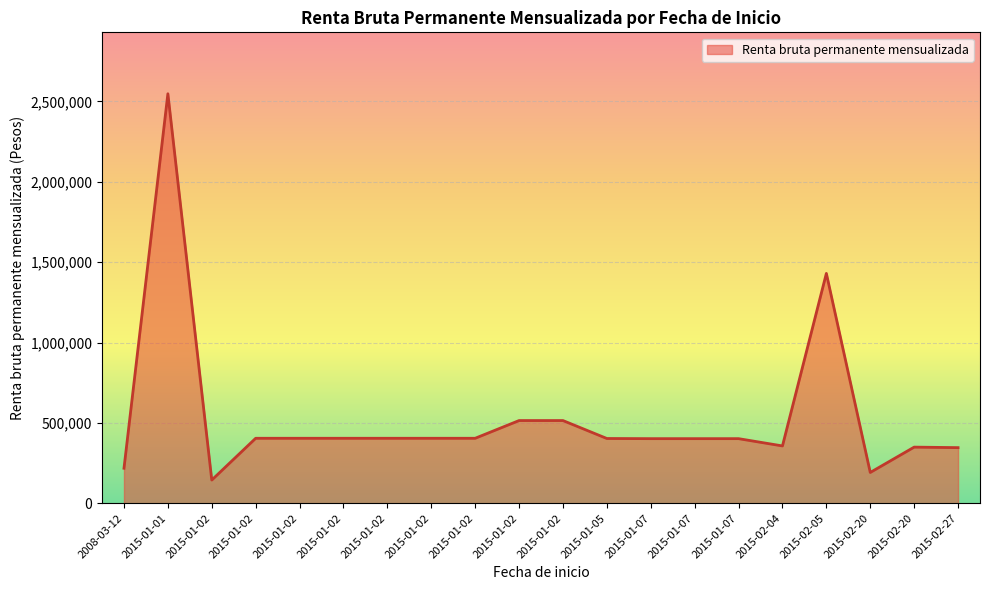

What is the greatest value displayed?

2547635